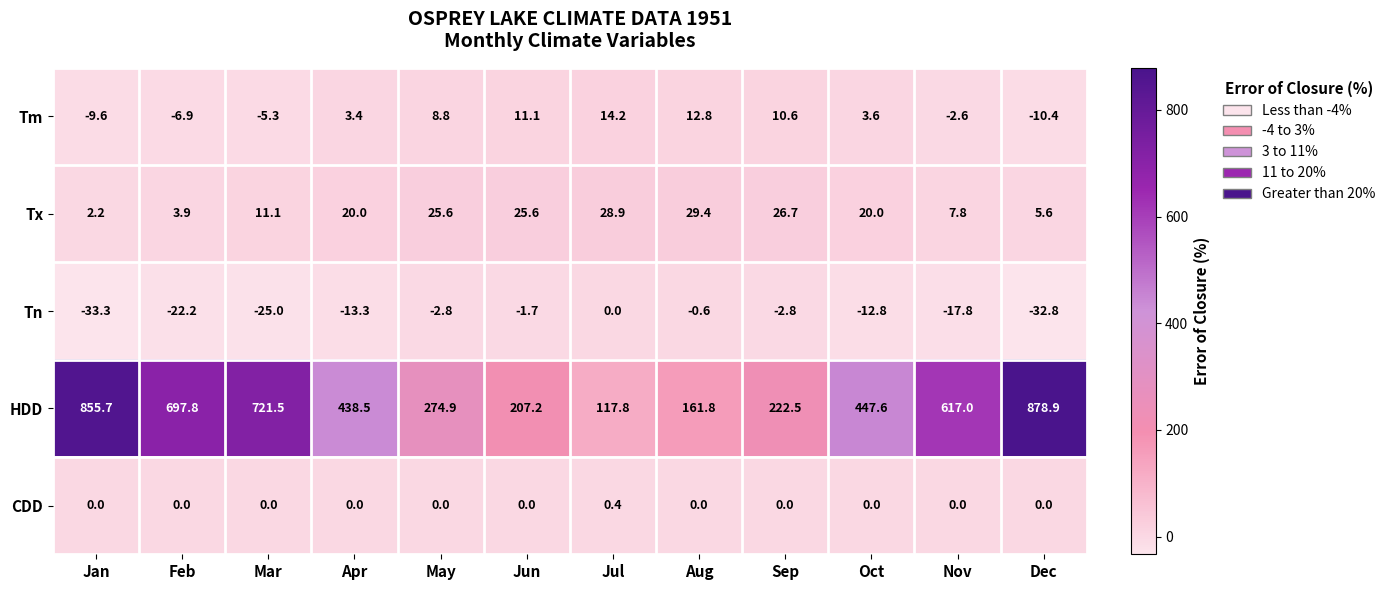

True or false: Tm has a value of -6.9 at Feb.

True